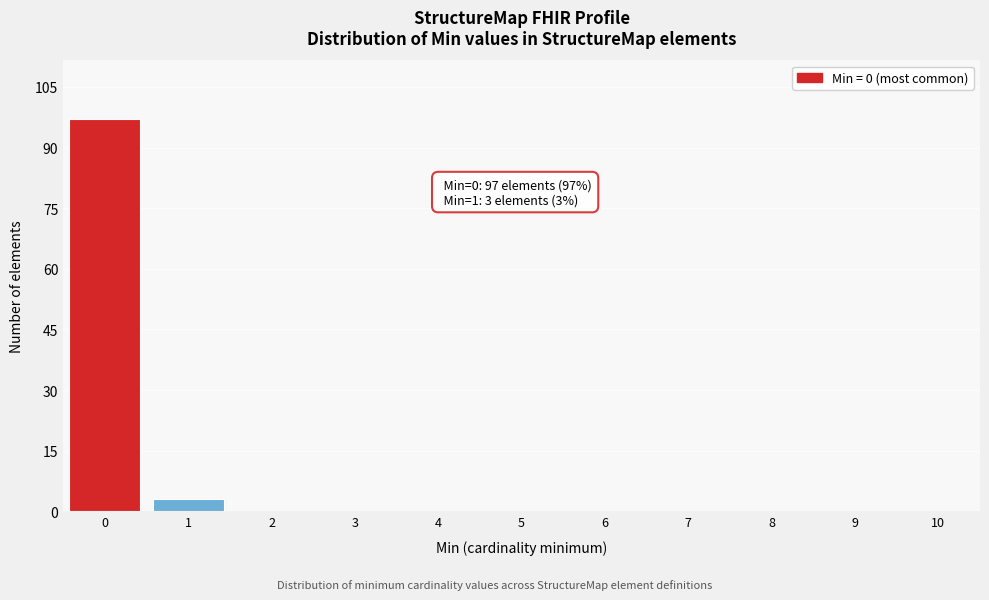

Reading right to left, transcribe all the data shown in this chart.

10=0	9=0	8=0	7=0	6=0	5=0	4=0	3=0	2=0	1=3	0=97